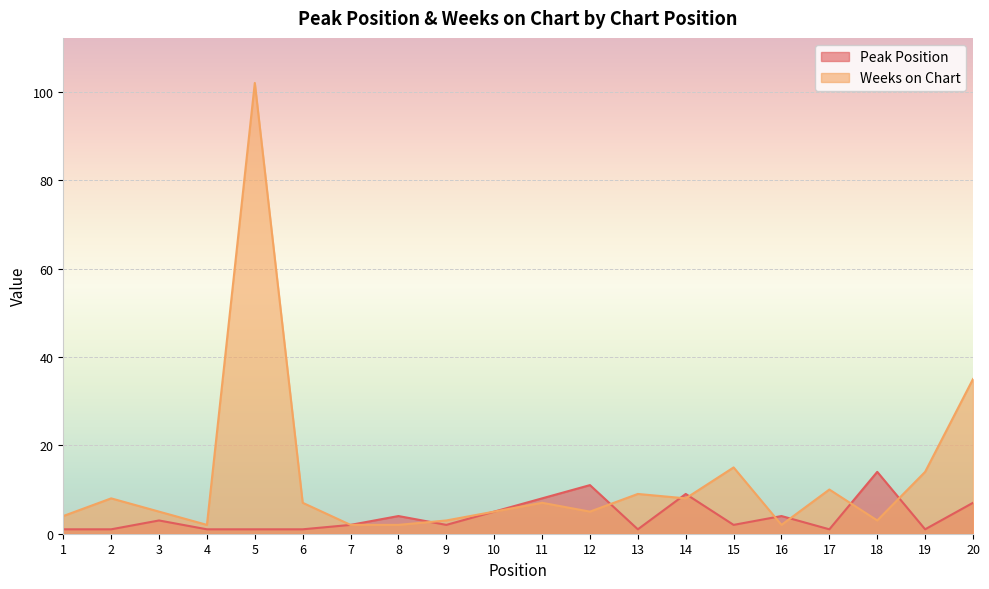

At which category is the sum across all series the highest?

5